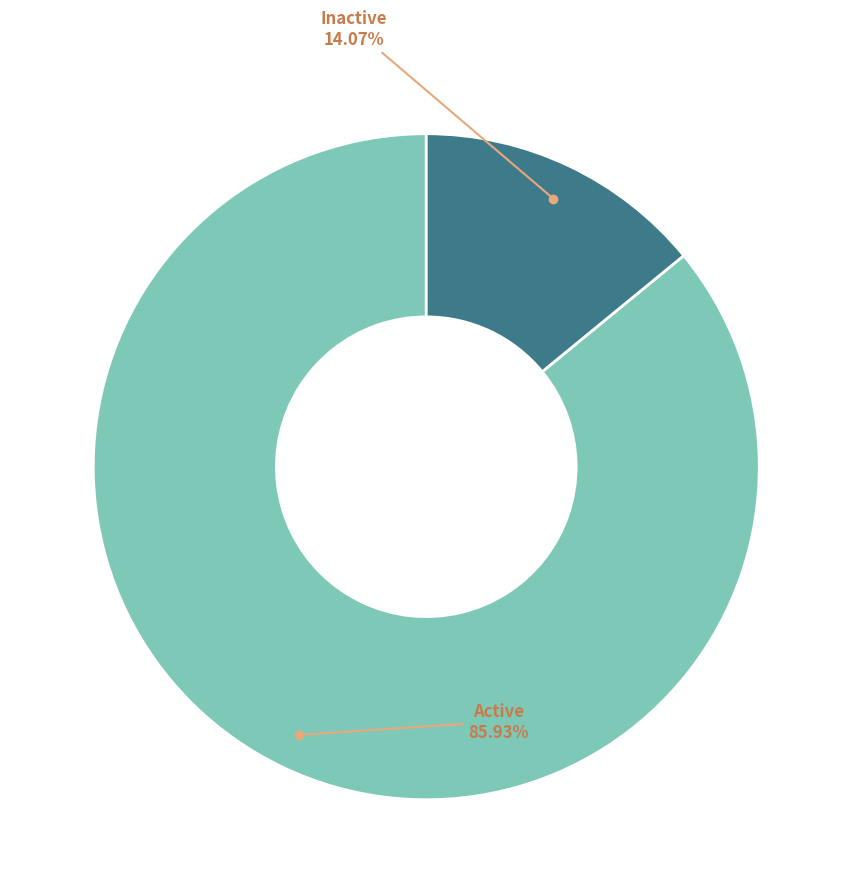

Between Active and Inactive, which is larger?

Active